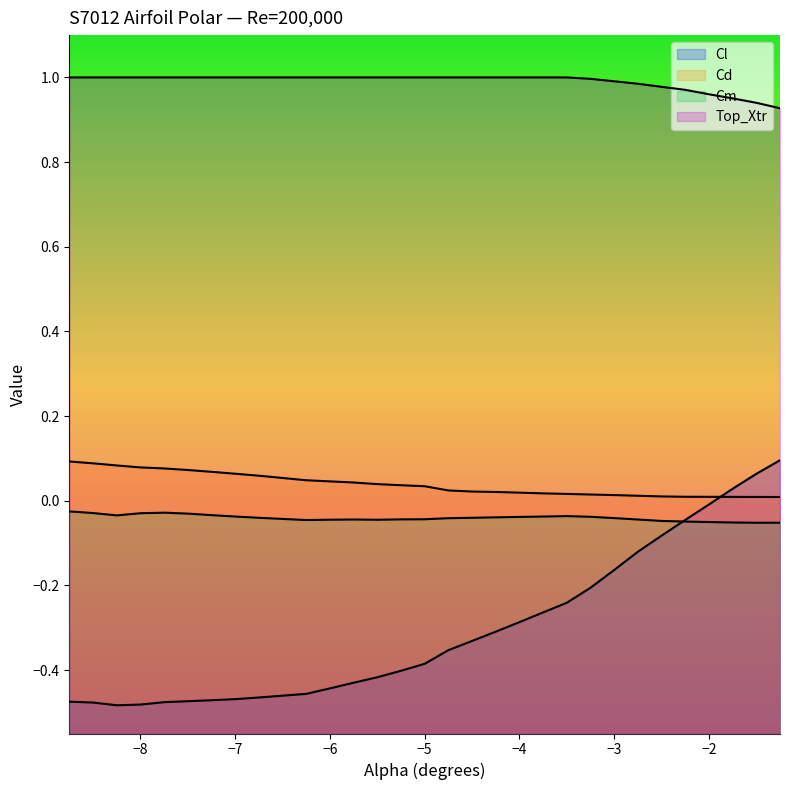

Is the value of Cm at -5.75 greater than the value of Cd at -2.25?

No